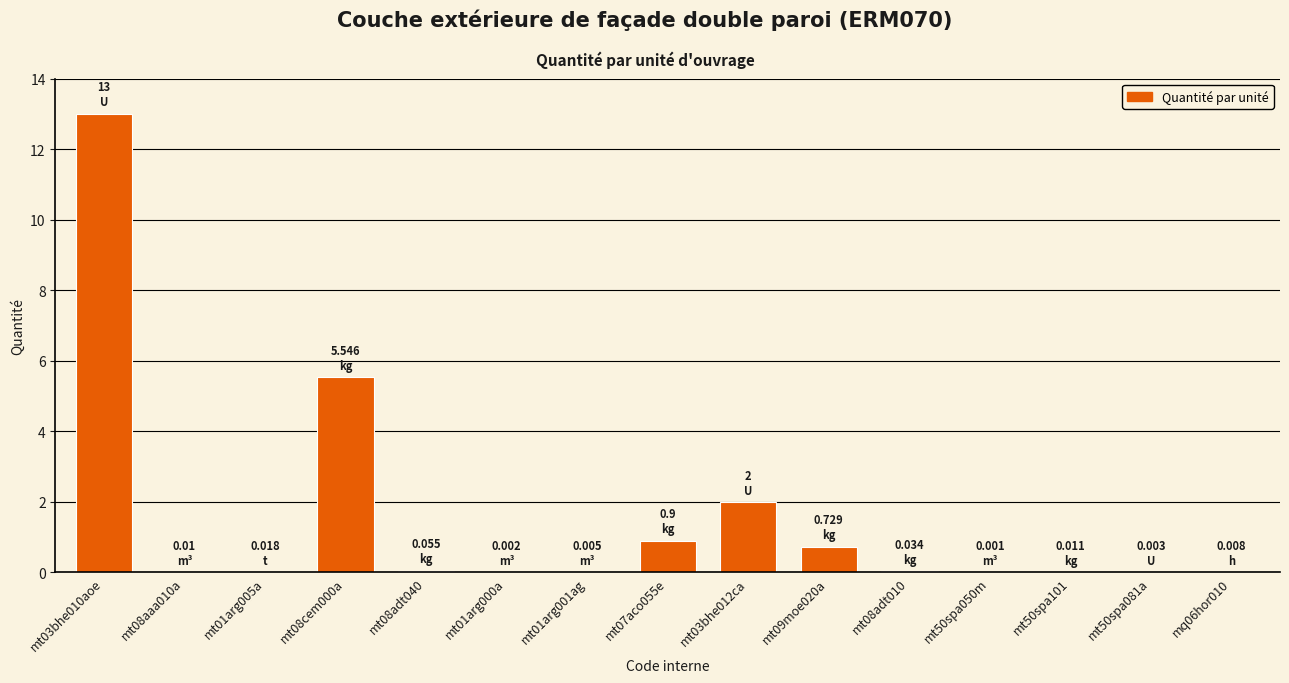

What is the change in value from mt03bhe010aoe to mt07aco055e?

-12.1